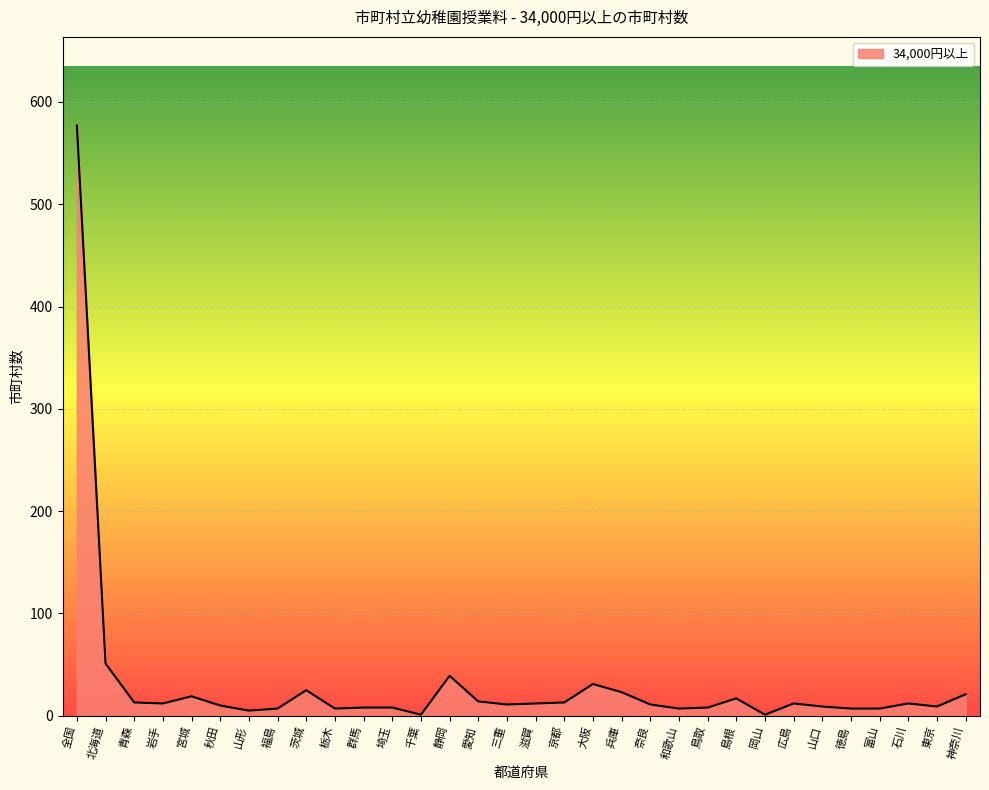

Which has a higher value, 北海道 or 東京?

北海道